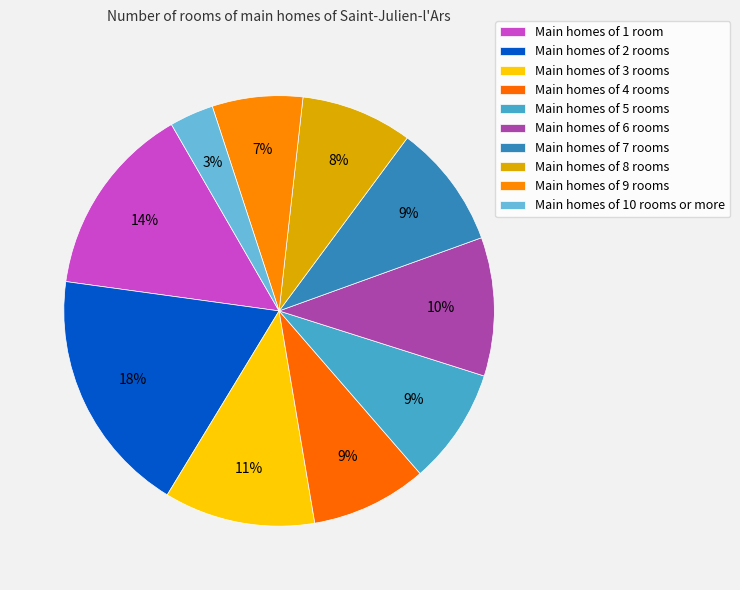

How many segments does this pie chart have?

10